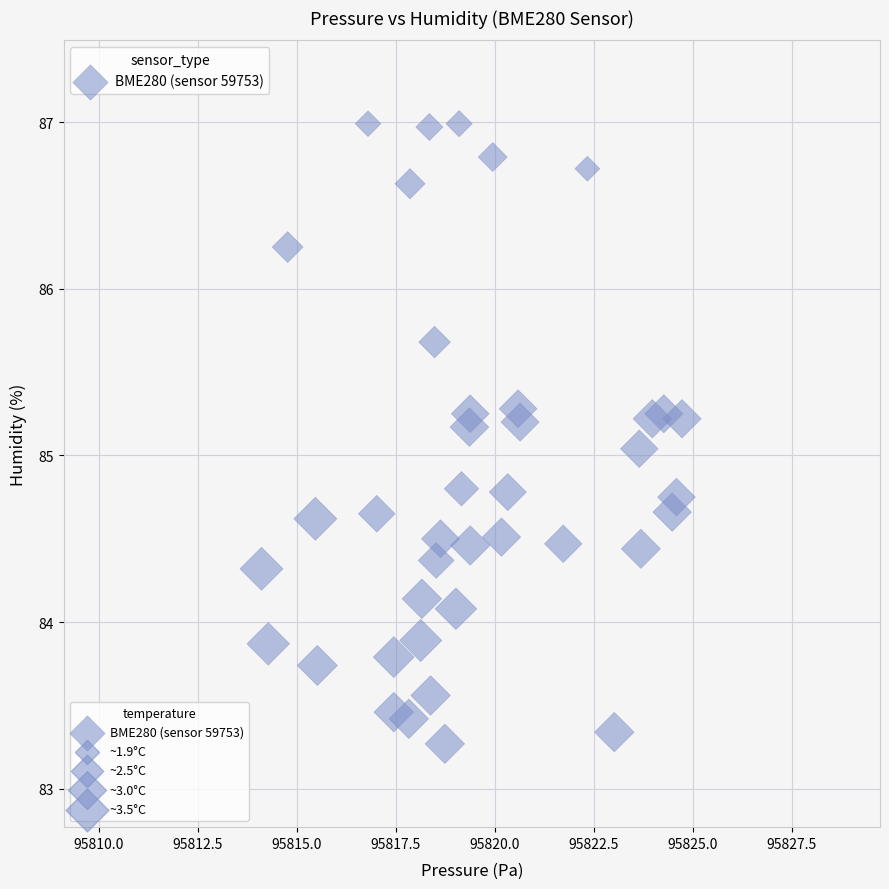

What is the range of X values (max minus min)?

10.6